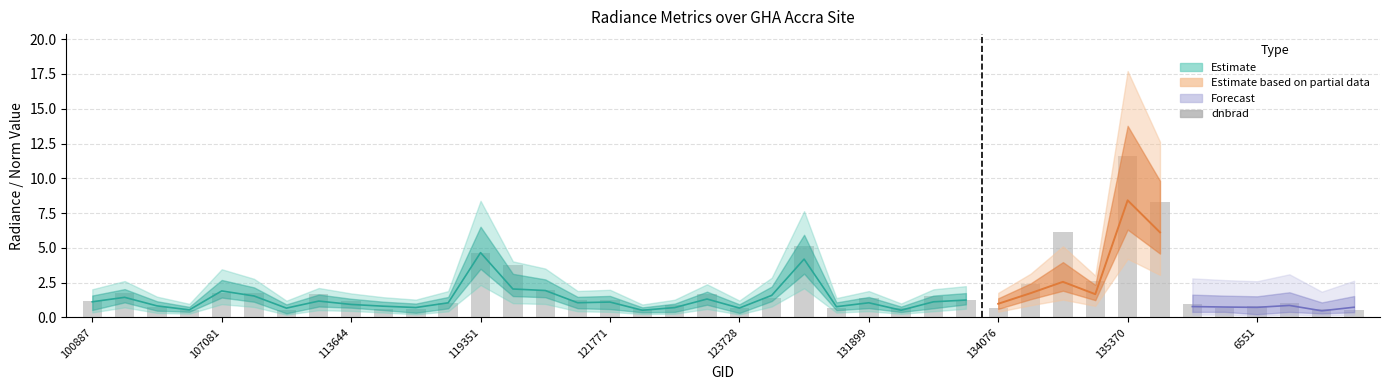

What position from the right is 11?

29